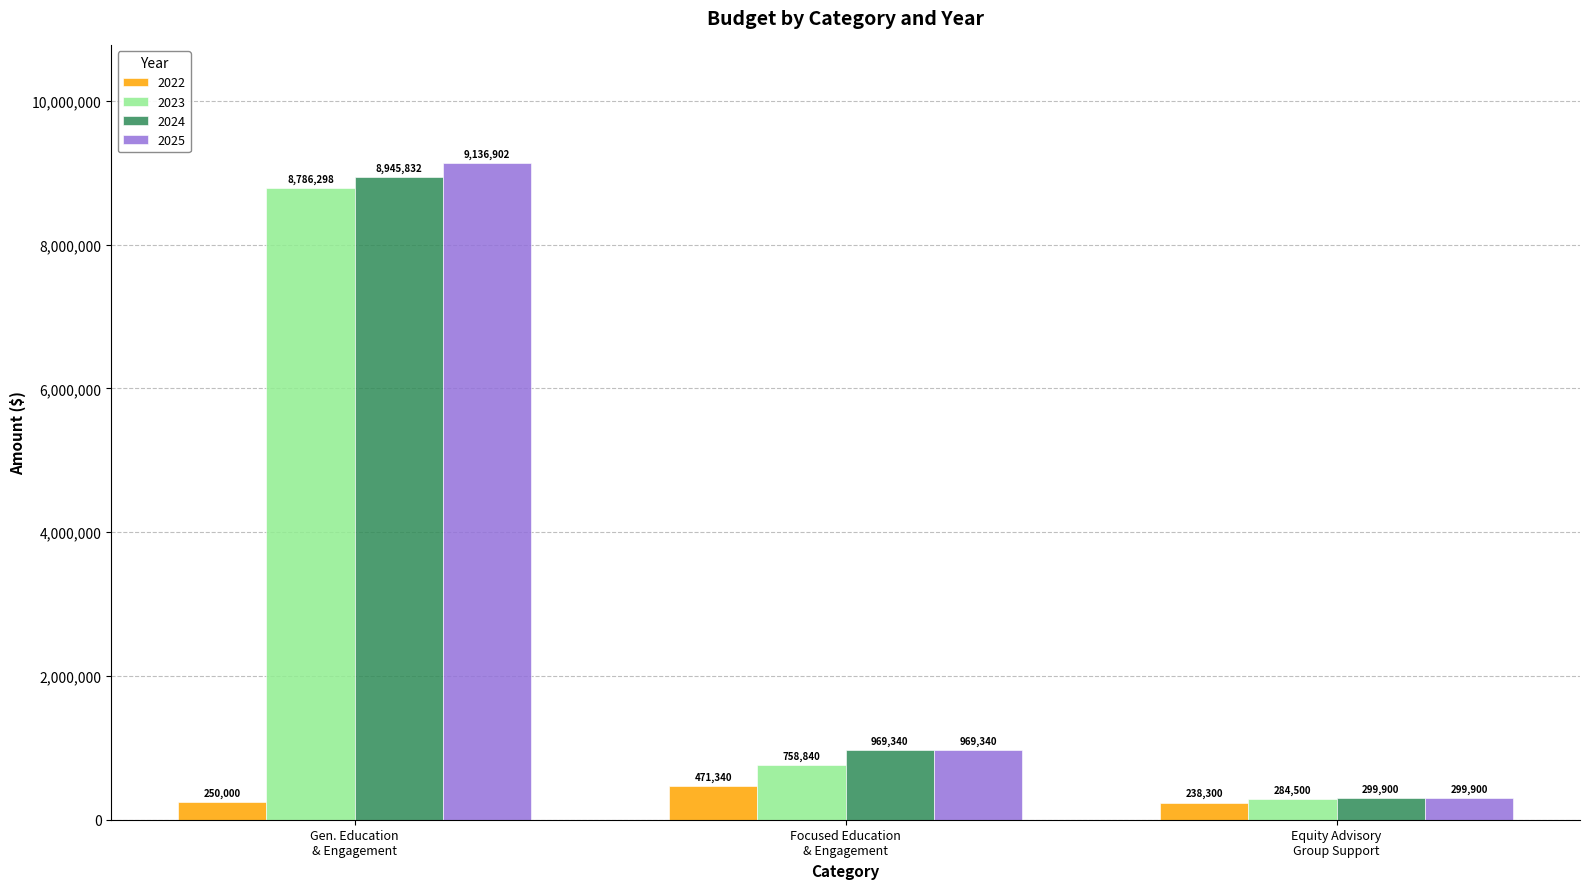

At which category is the sum across all series the highest?

Gen. Education
& Engagement